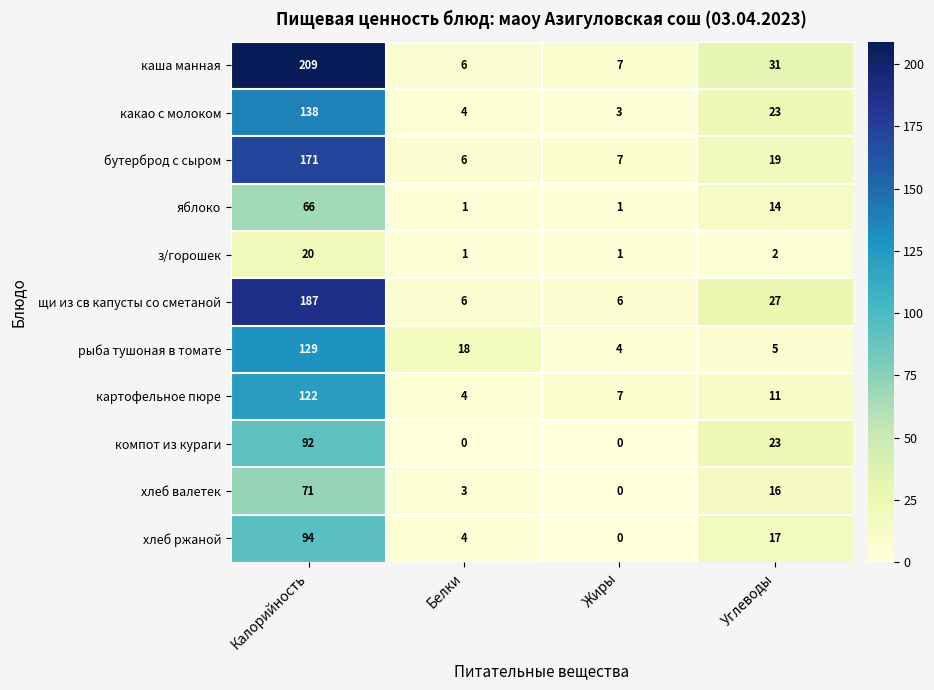

Count the number of data series in this chart.

11